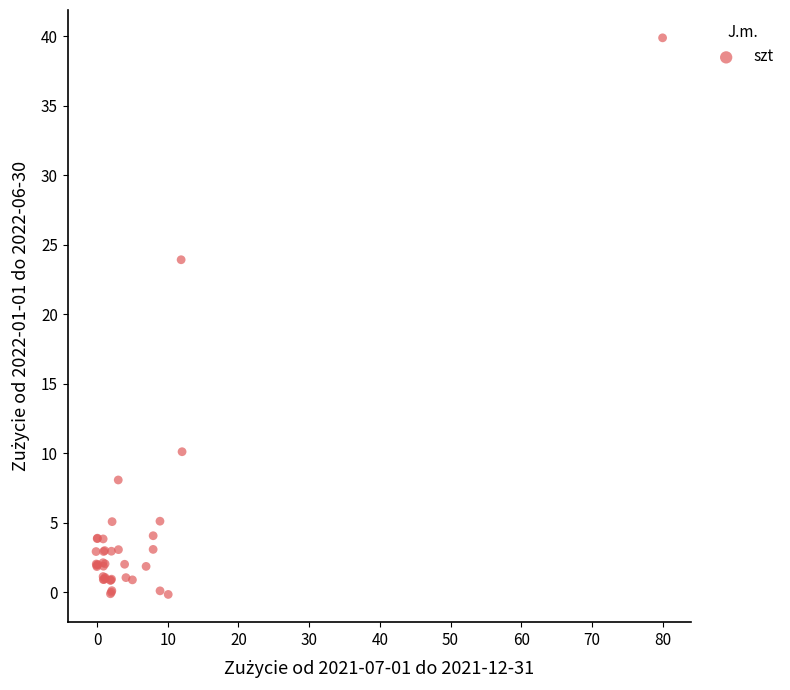

What Y value in the scatter plot is closest to 19?

23.9